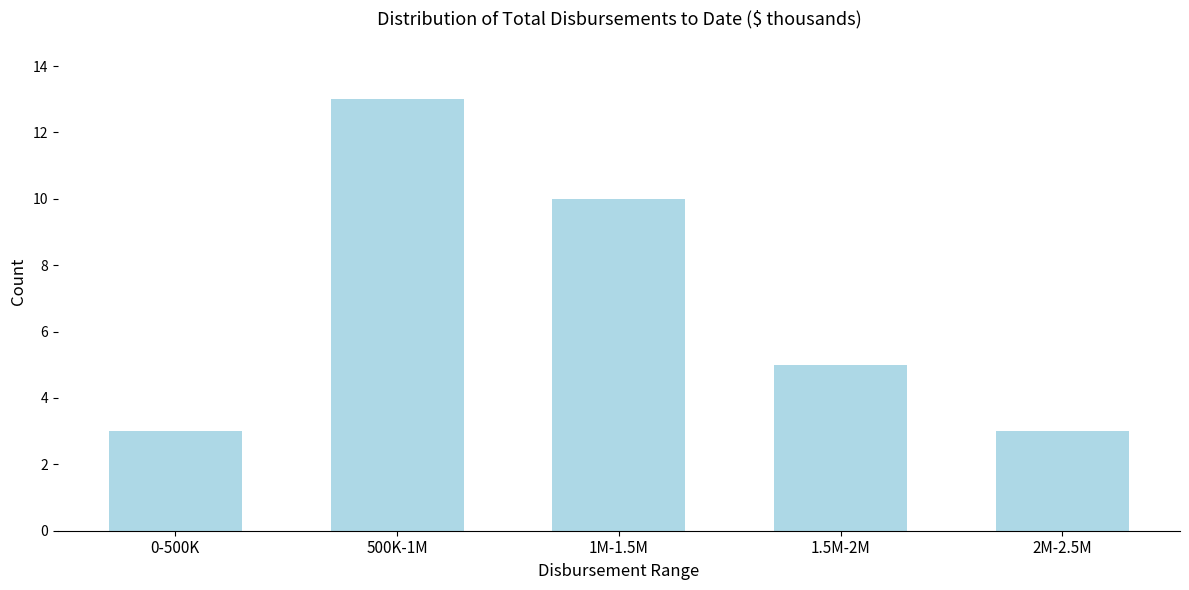

Reading left to right, extract all data points from this chart.

3	13	10	5	3